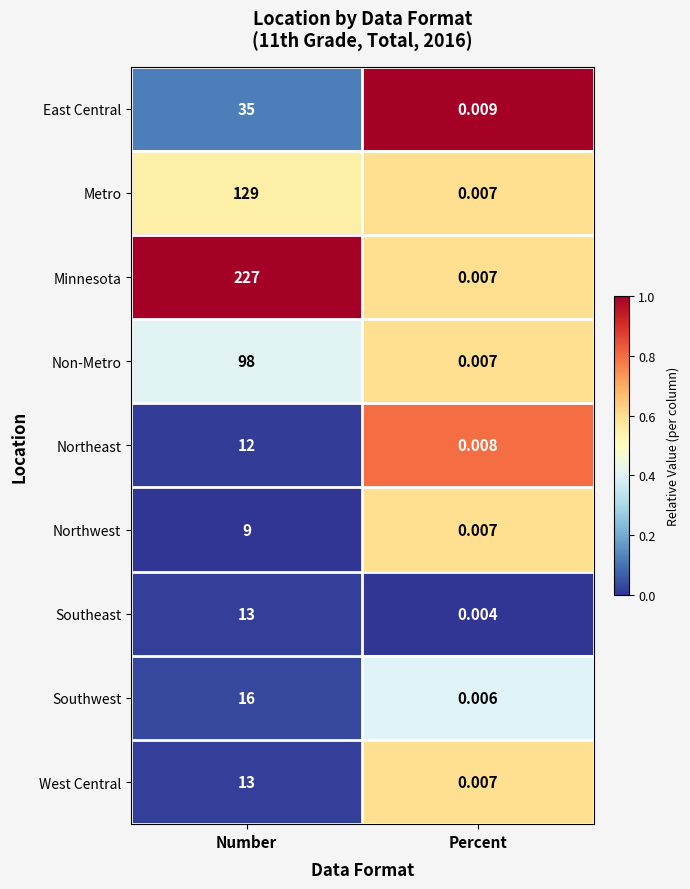

Between Number and Percent, which series saw the biggest shift?

Minnesota